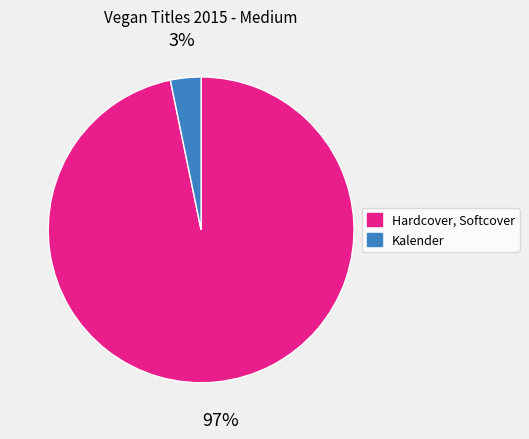

What percentage is the Hardcover, Softcover slice, to the nearest percent?

97%